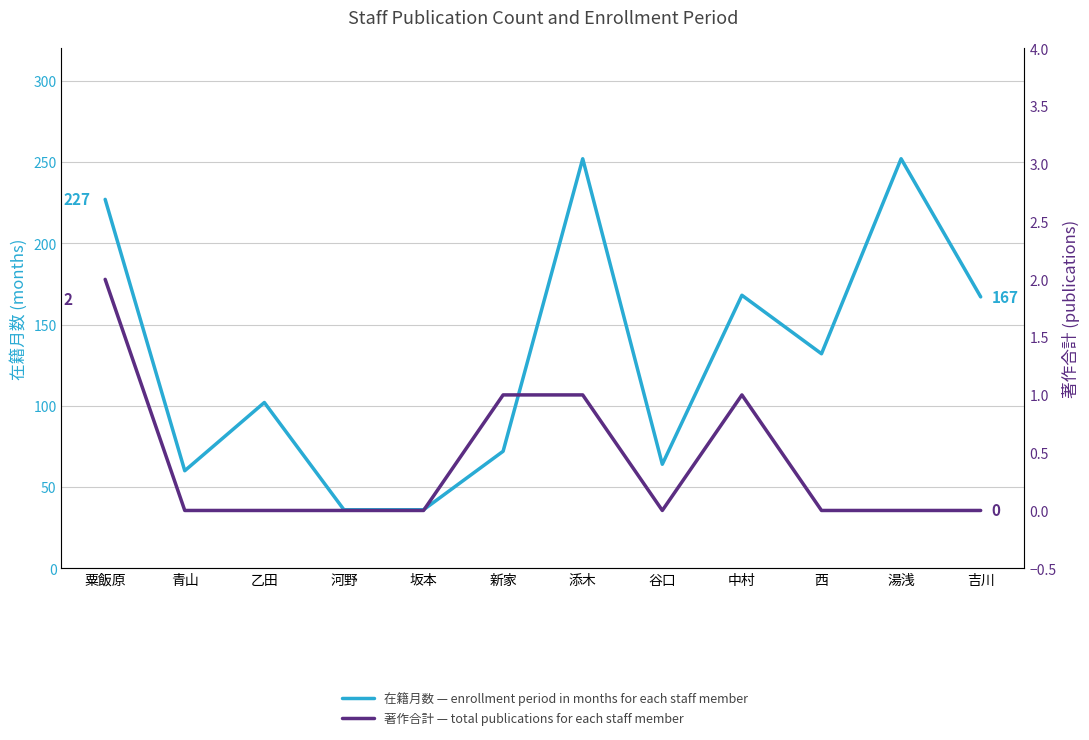

Is this an area chart (filled region under the line)?

No